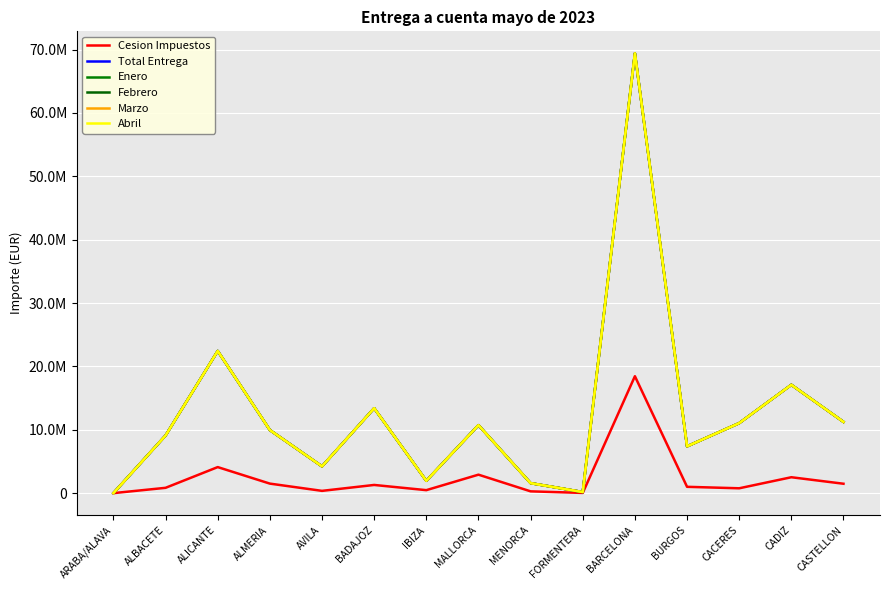

At which label does Cesion Impuestos reach its peak?

BARCELONA